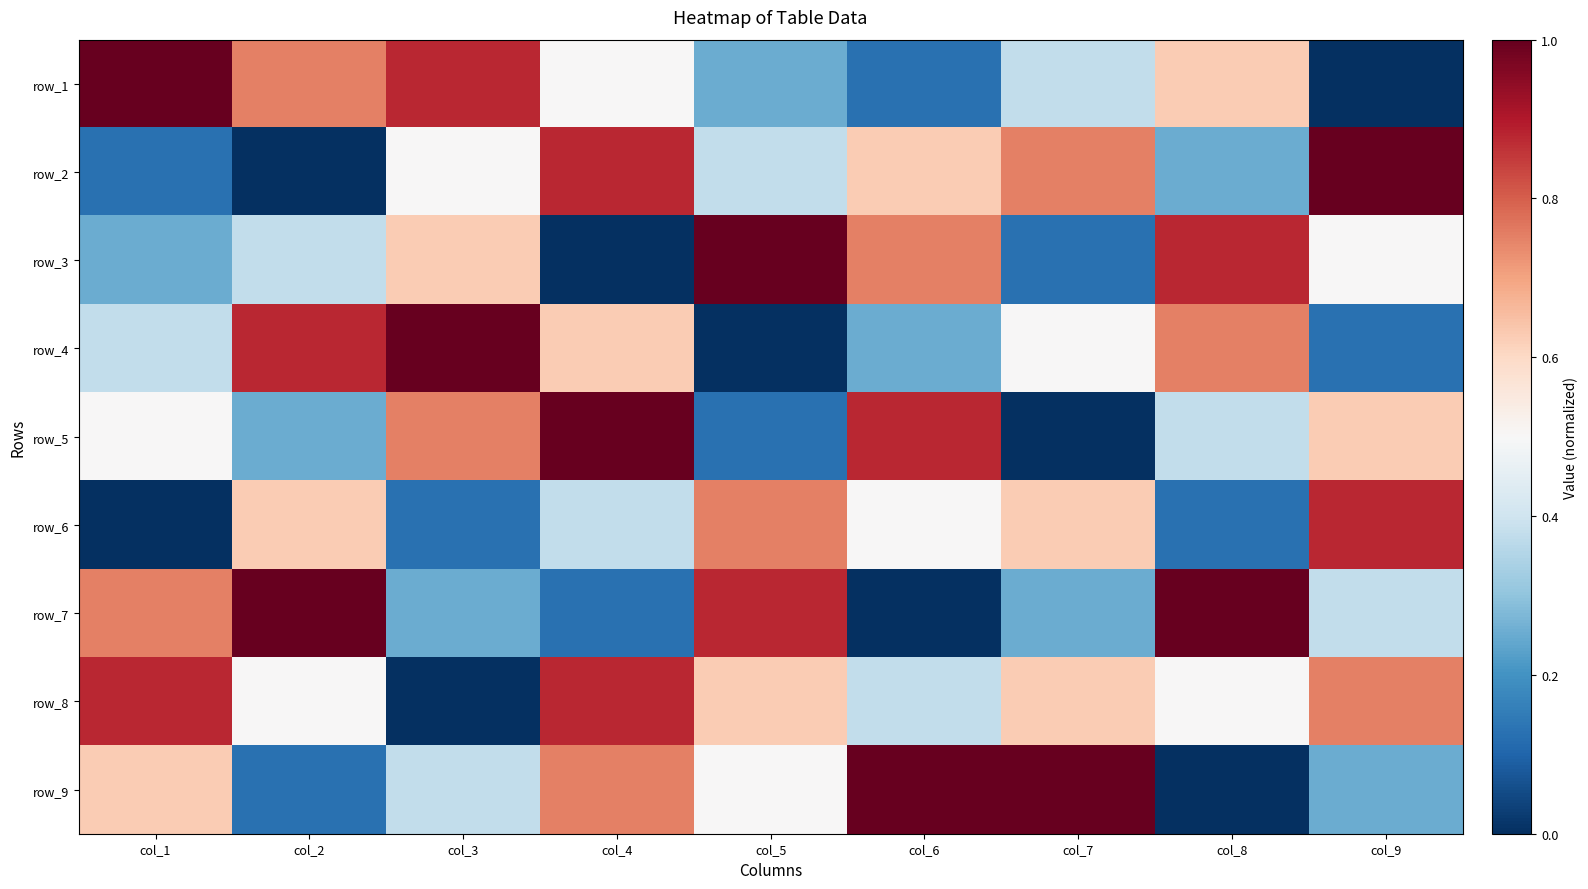

What is the total value across all series at col_7?

4.2